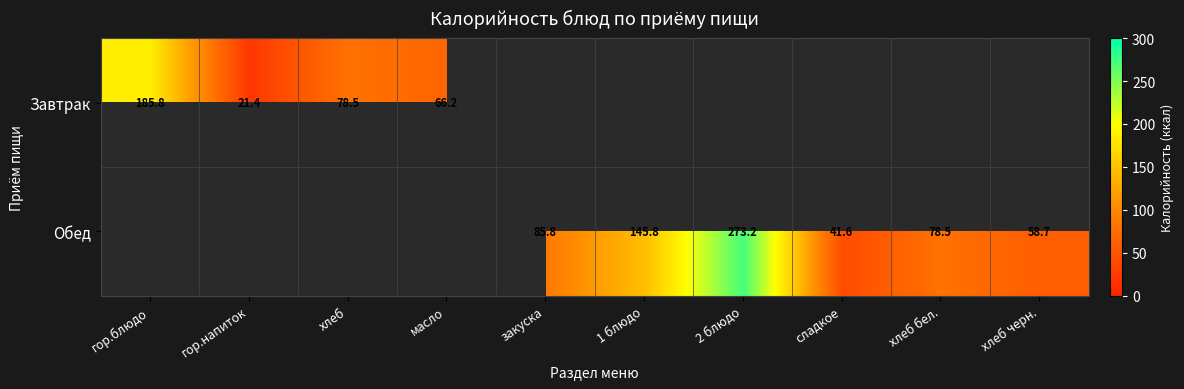

Is the value of Завтрак at гор.блюдо greater than the value of Обед at сладкое?

Yes